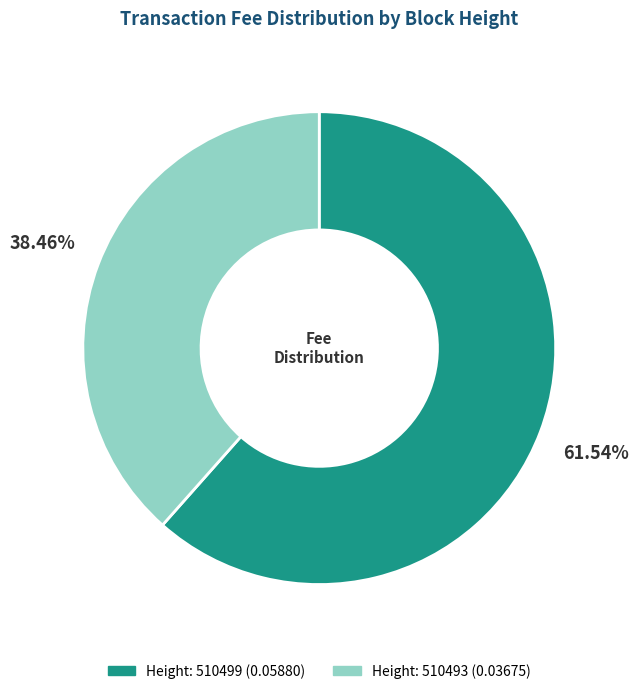

Does any single category account for the majority?

Yes